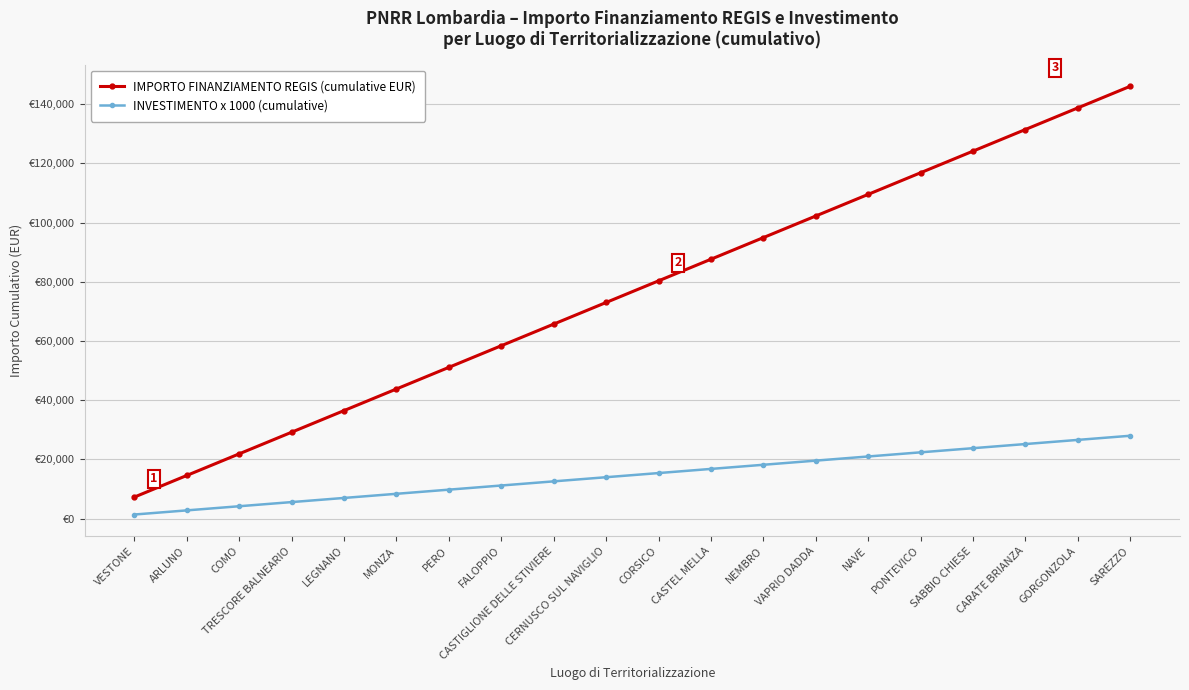

True or false: IMPORTO FINANZIAMENTO REGIS (cumulative EUR) and INVESTIMENTO x 1000 (cumulative) cross at least once.

False